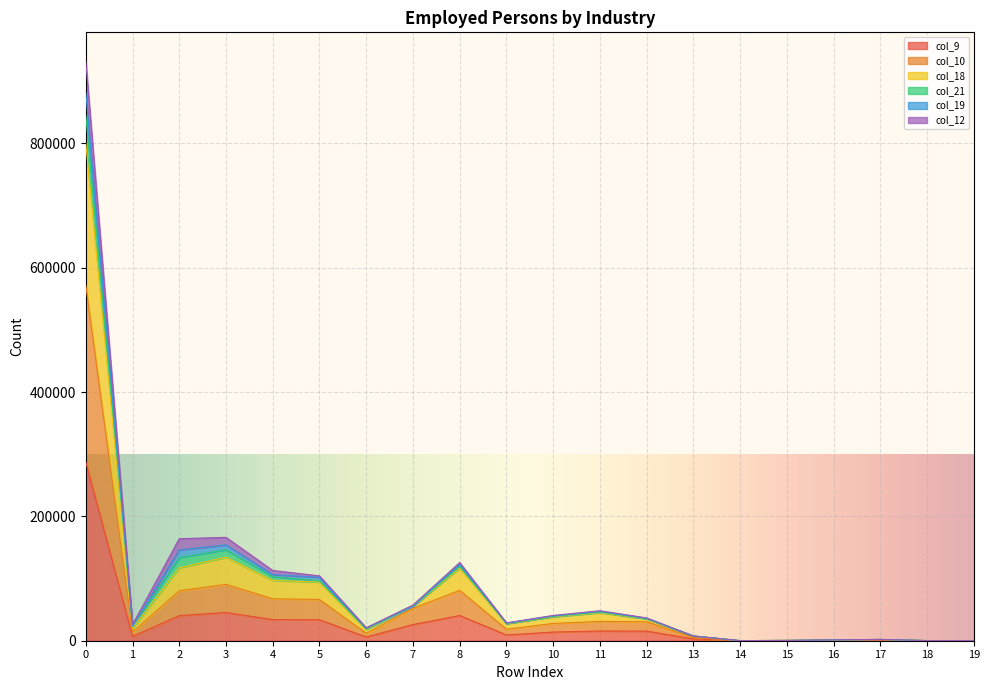

What is the difference between the highest and lowest values at 17?

1258